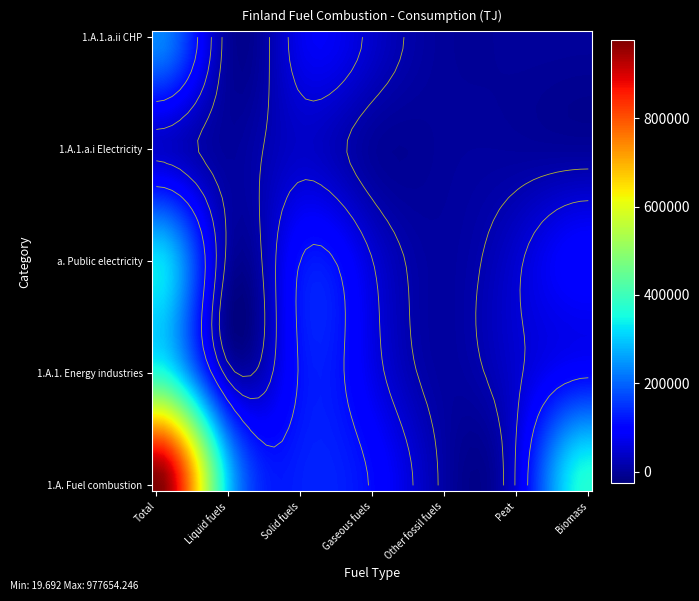

Between Liquid fuels and Gaseous fuels, which series saw the biggest shift?

1.A. Fuel combustion